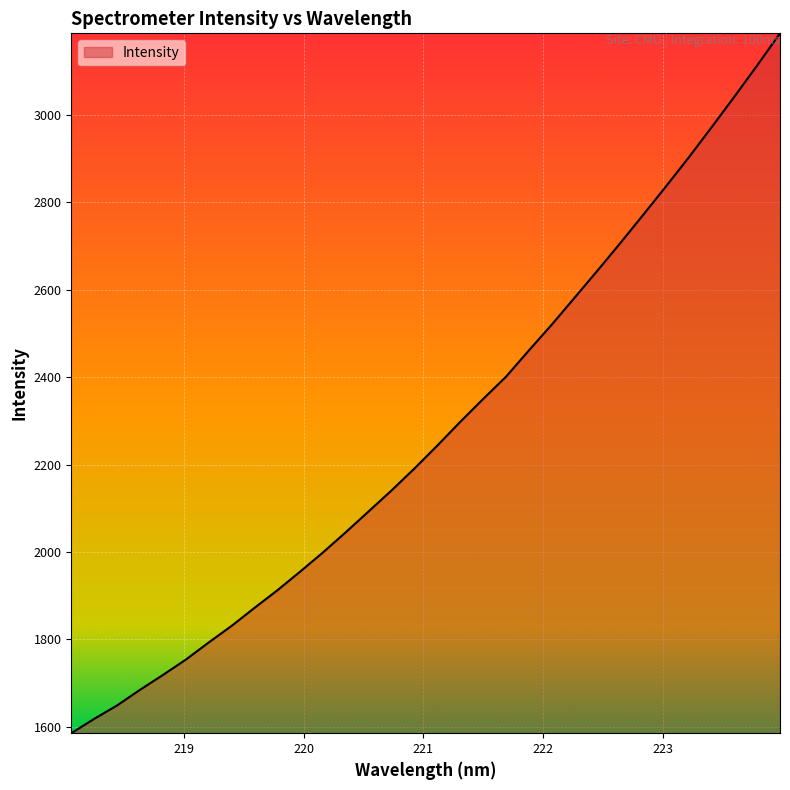

What is the smallest value displayed?

1585.5